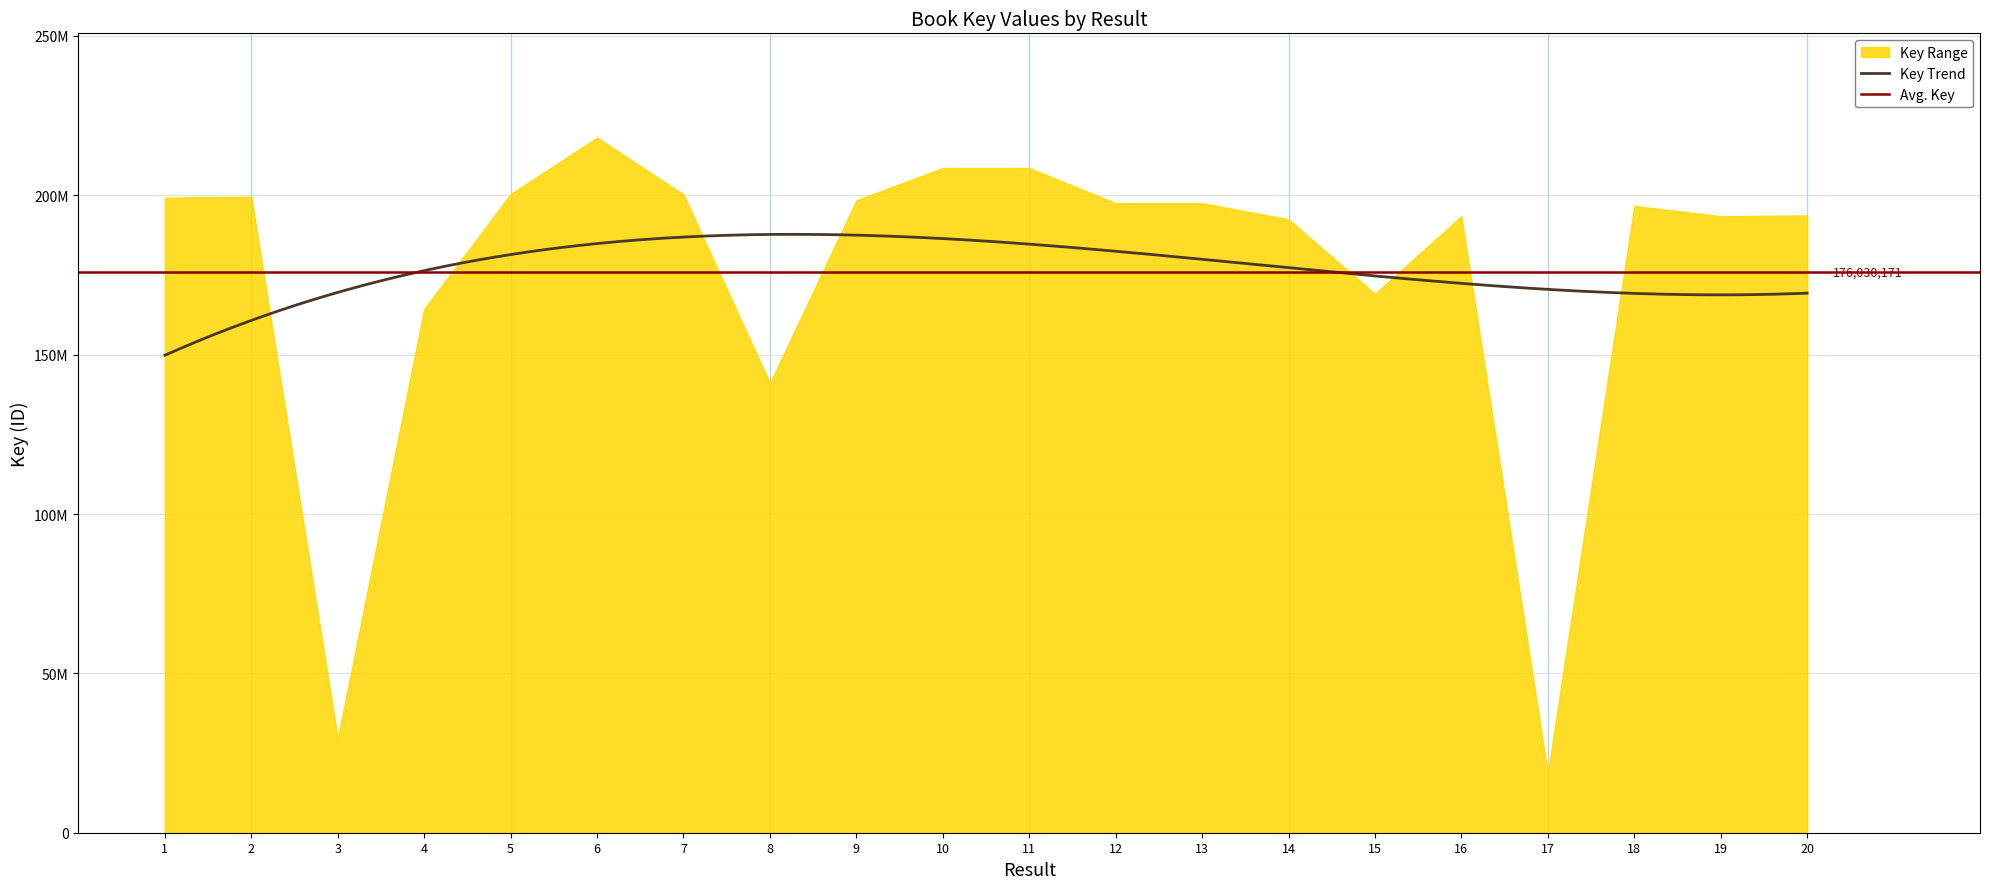

The chart shows a value of 86400390 at 2. True or false?

False